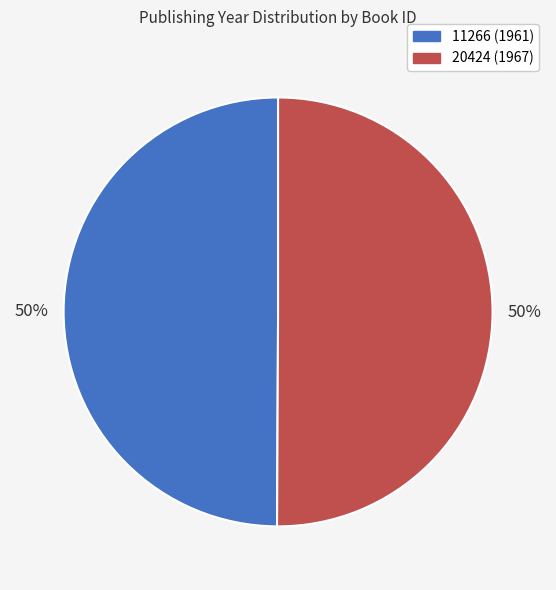

To the nearest percent, what is the combined percentage of 20424 (1967) and 11266 (1961)?

100%